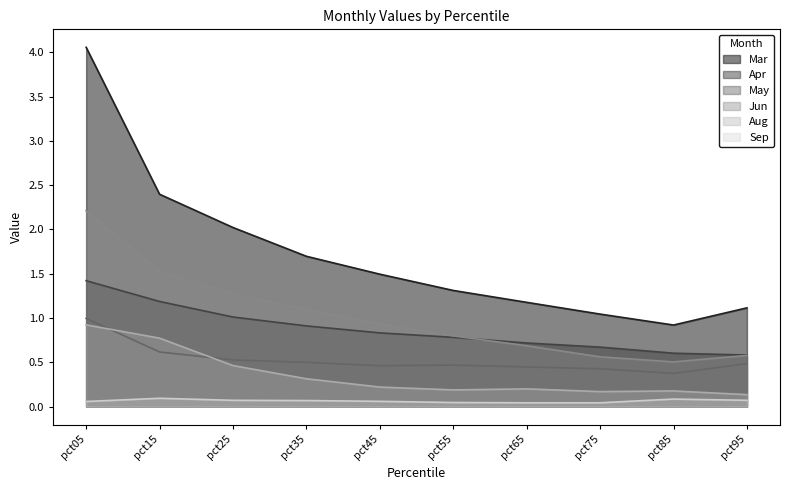

How many distinct data groups are displayed?

6